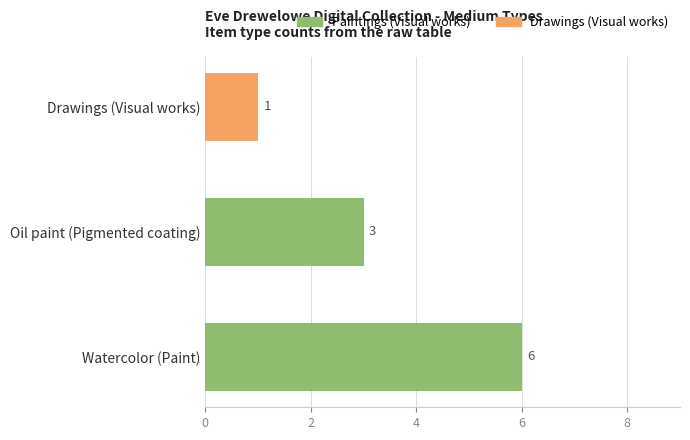

At which category is the sum across all series the highest?

Watercolor (Paint)